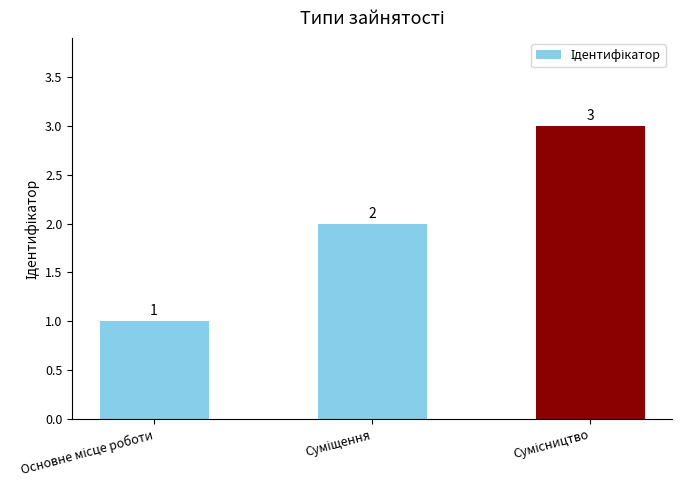

What is the minimum value shown in the chart?

1